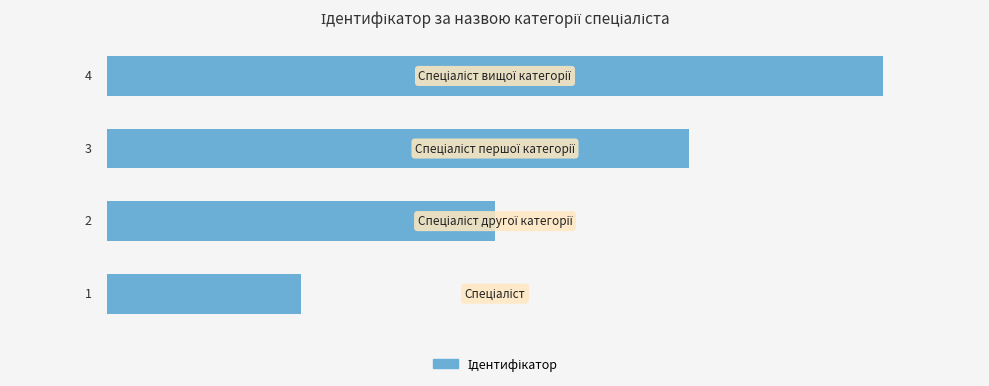

What is the smallest value displayed?

1